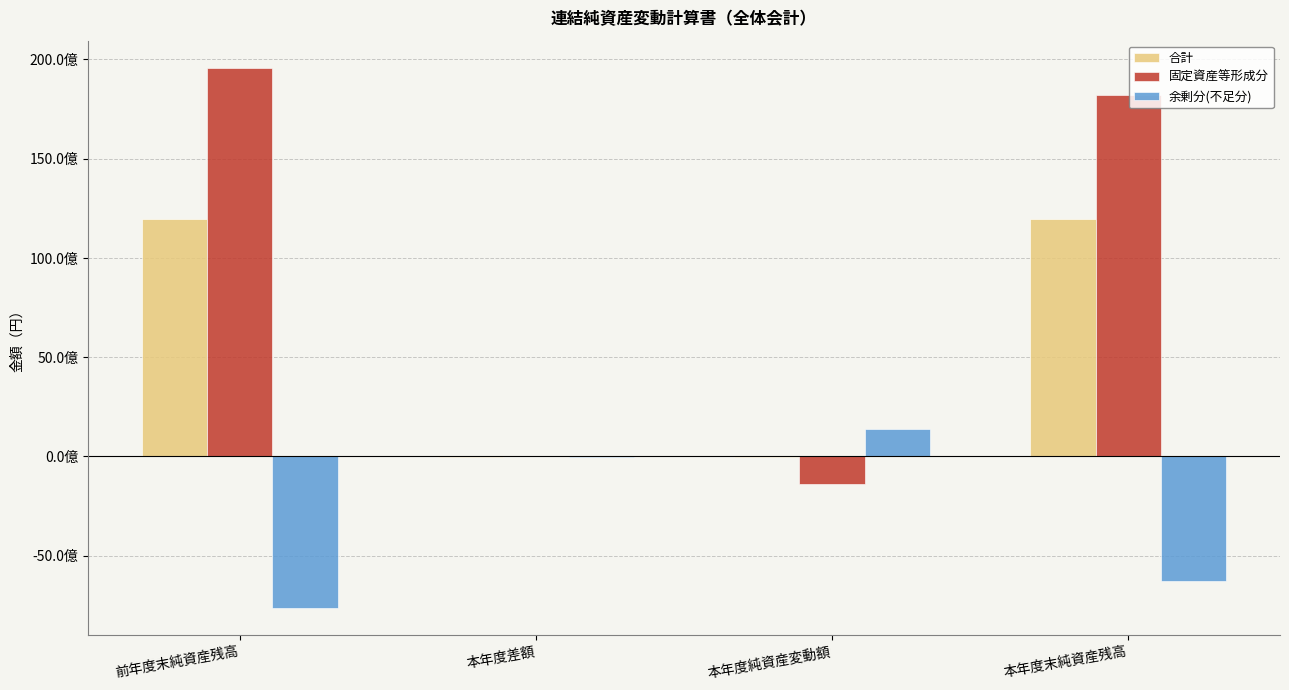

Reading right to left, transcribe all the data shown in this chart.

合計: 本年度末純資産残高=11953339496	本年度純資産変動額=-9332988	本年度差額=-9332988	前年度末純資産残高=11962672484
固定資産等形成分: 本年度末純資産残高=18216026237	本年度純資産変動額=-1371516505	本年度差額=0	前年度末純資産残高=19587542742
余剰分(不足分): 本年度末純資産残高=-6262686741	本年度純資産変動額=1362183517	本年度差額=-9332988	前年度末純資産残高=-7624870258